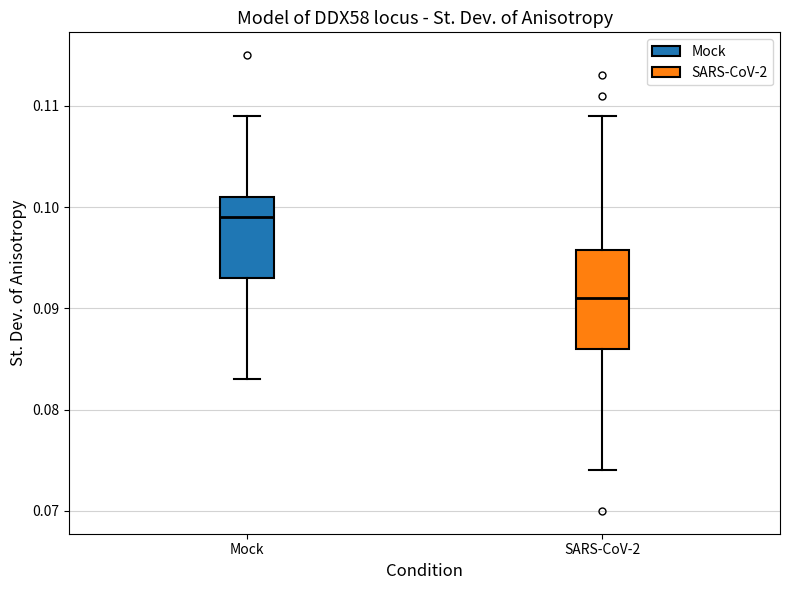

Reading left to right, read every box against the y-axis: the position of its median line, the range the box covers, and the ends of its whiskers. The values are not printed on the chart, so give them approximately, as read against the axis.

Mock: median 0.099, box 0.093 to 0.101, whiskers 0.083 to 0.109
SARS-CoV-2: median 0.091, box 0.086 to 0.096, whiskers 0.074 to 0.109